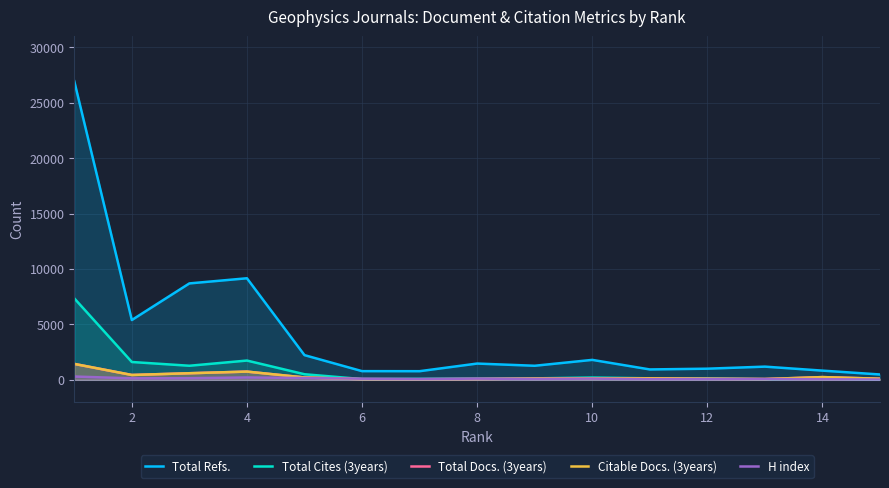

What is the difference between the maximum and second lowest values in the Total Refs. series?

26176